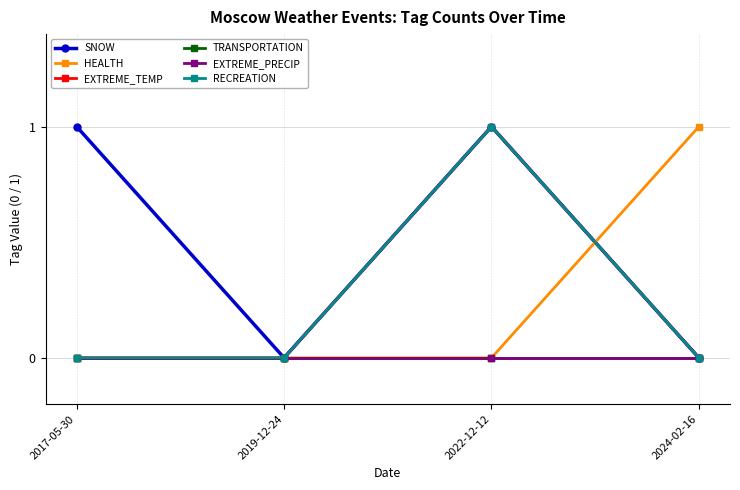

Is this an area chart (filled region under the line)?

No